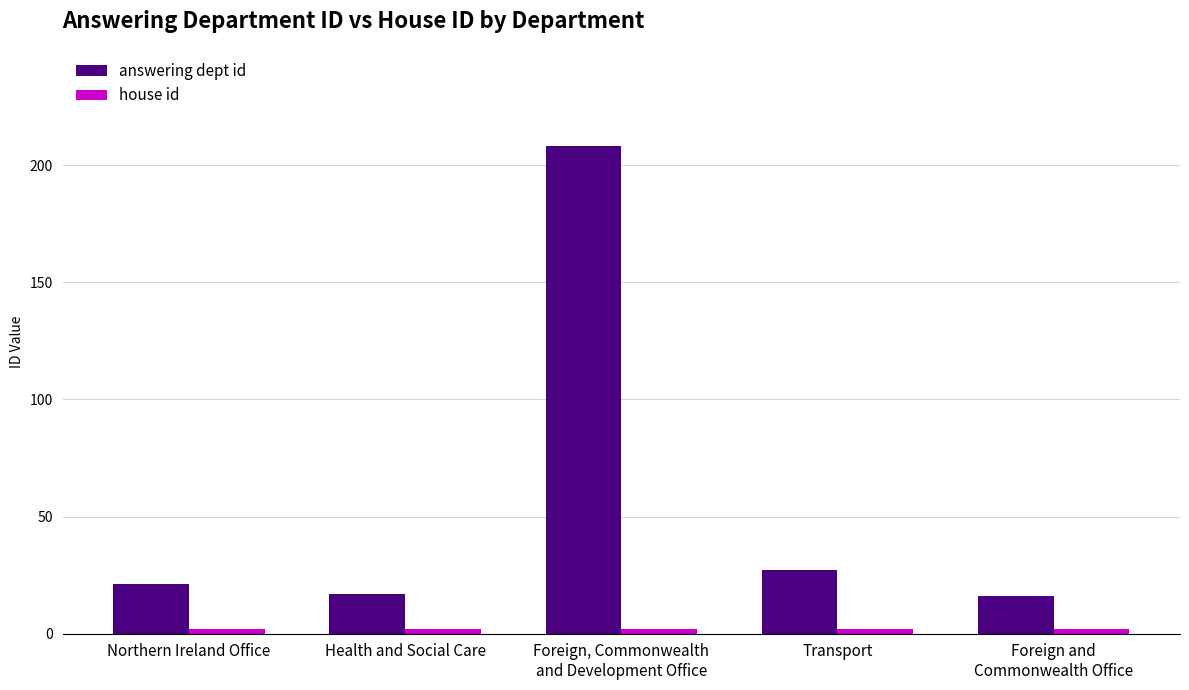

How many bars are there in each group?

2